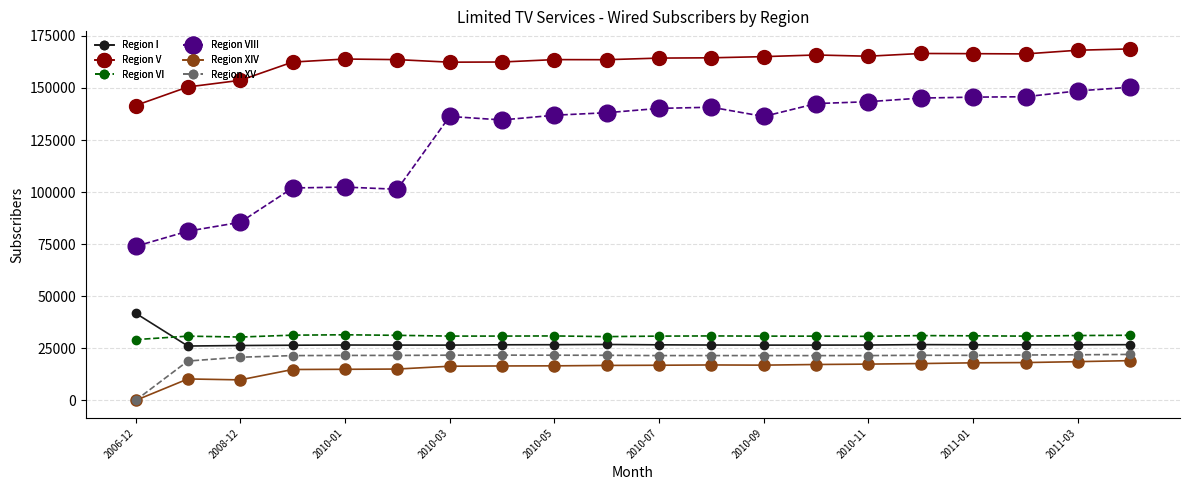

True or false: Region XV has more than 0 interior local peaks.

True